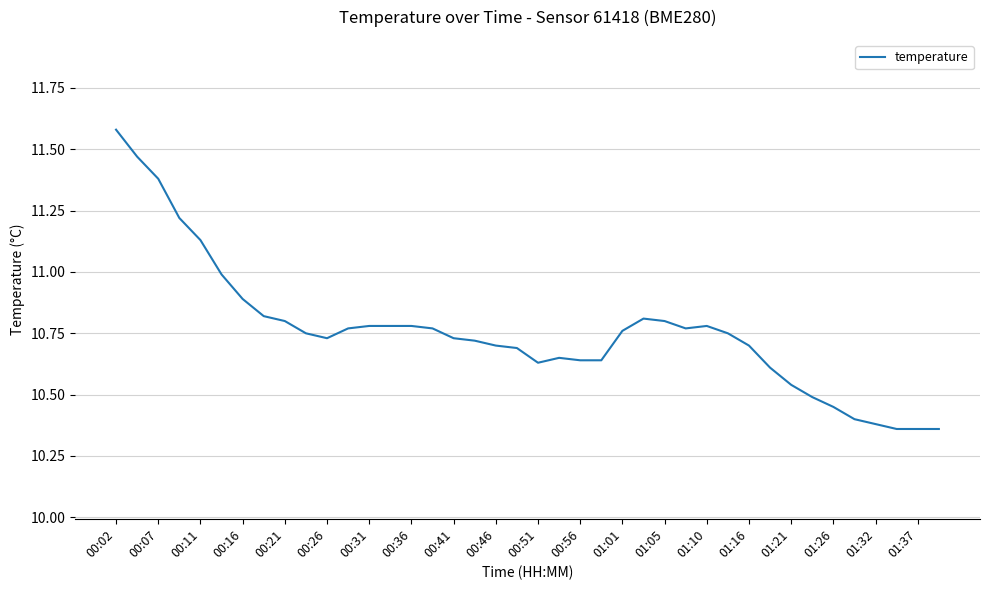

What is the difference between the maximum and minimum values?

1.2